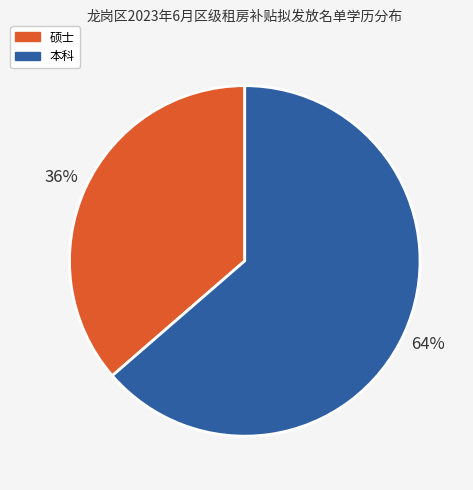

Combined, do 硕士 and 本科 account for over 50%?

Yes